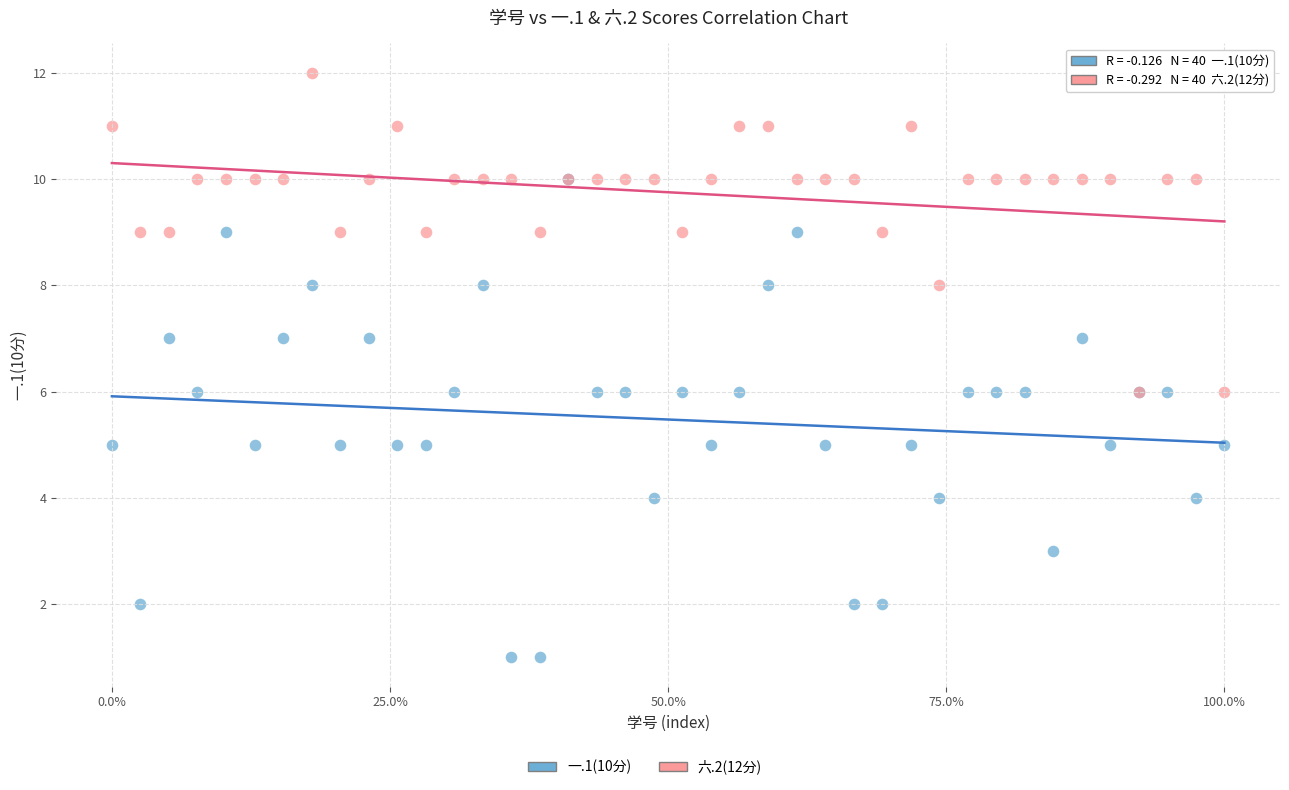

Which series reaches the minimum Y coordinate?

一.1(10分)